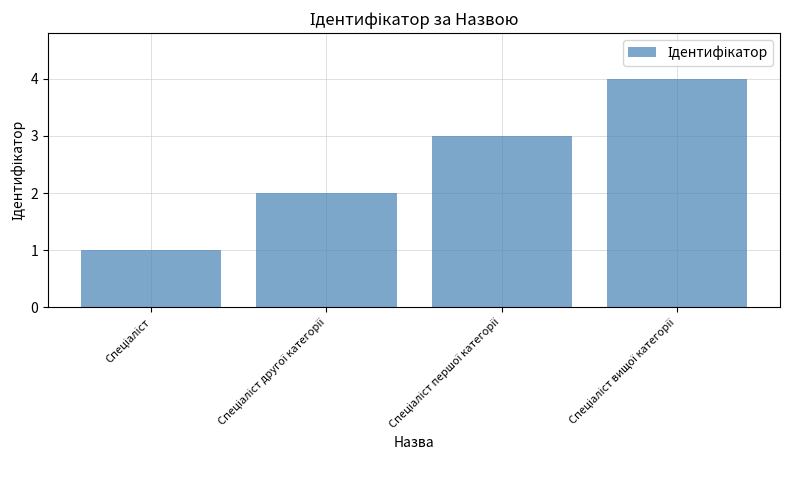

What is the sum of all values?

10